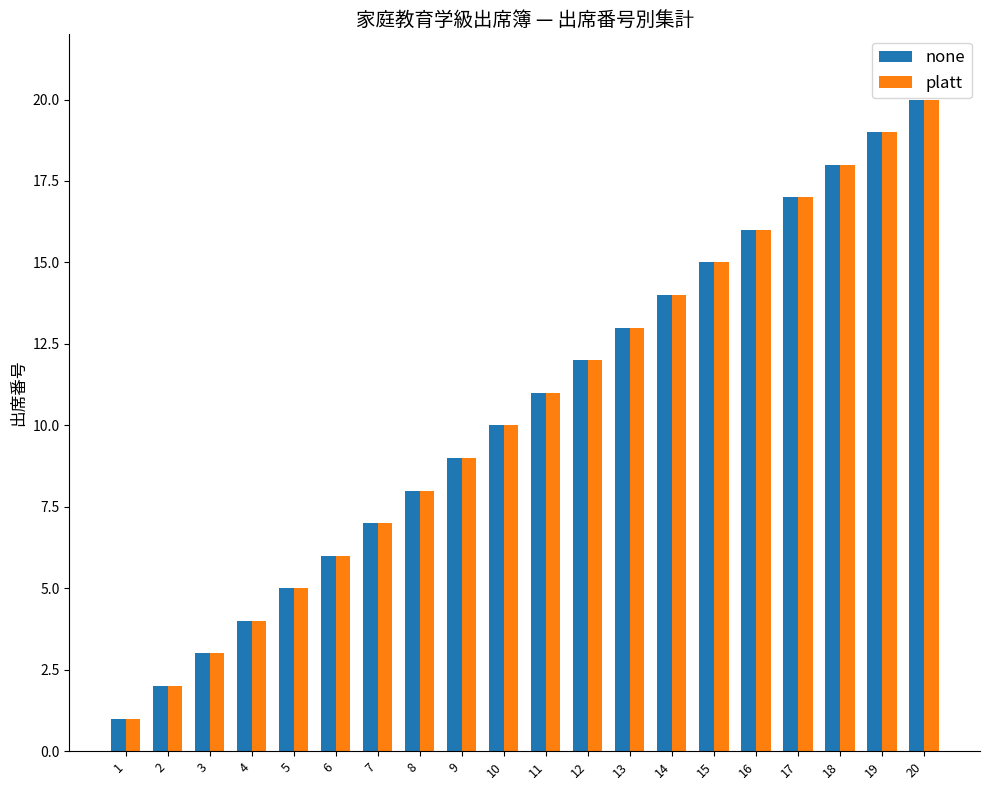

At which category is the sum across all series the highest?

20